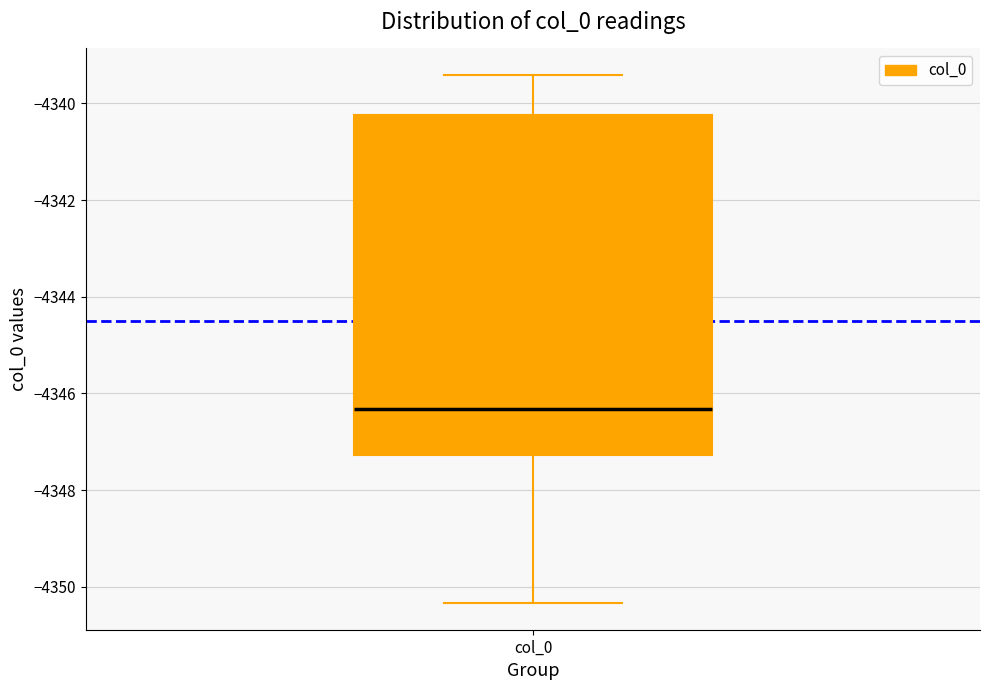

Where is the lower edge of the box for col_0 on the y-axis? The values are not printed on the chart, so give them approximately, as read against the axis.

-4347.2